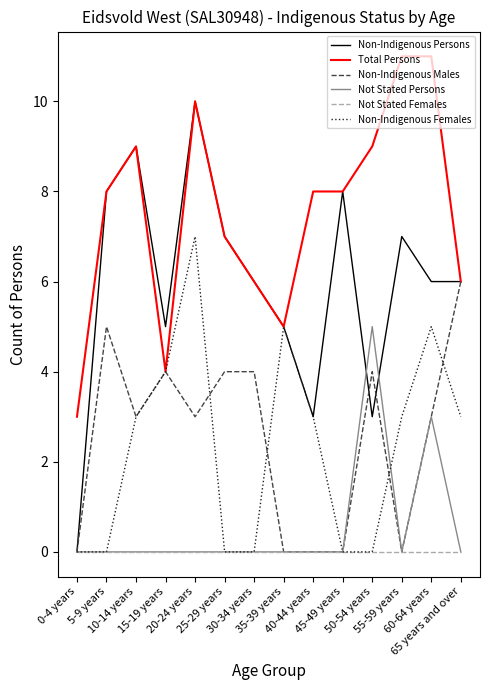

What is the sum of the Non-Indigenous Persons values at 10-14 years and 30-34 years?

15